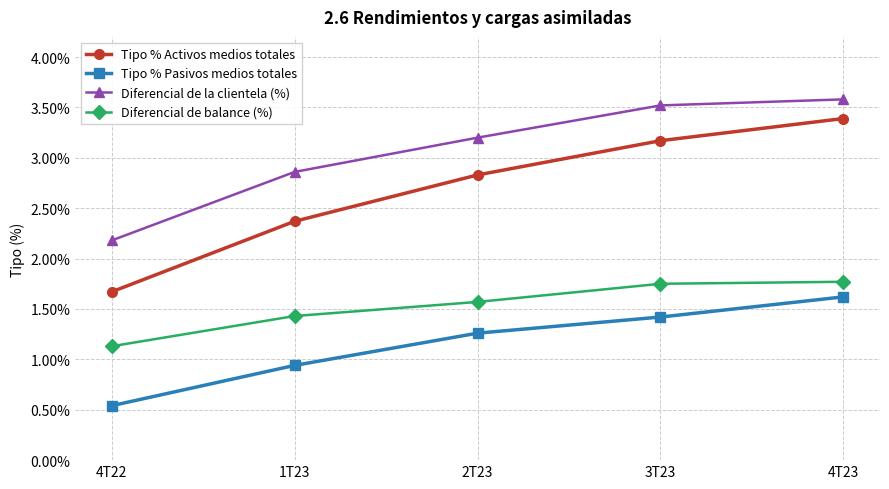

True or false: Tipo % Activos medios totales has more than 0 points higher than both neighbors.

False